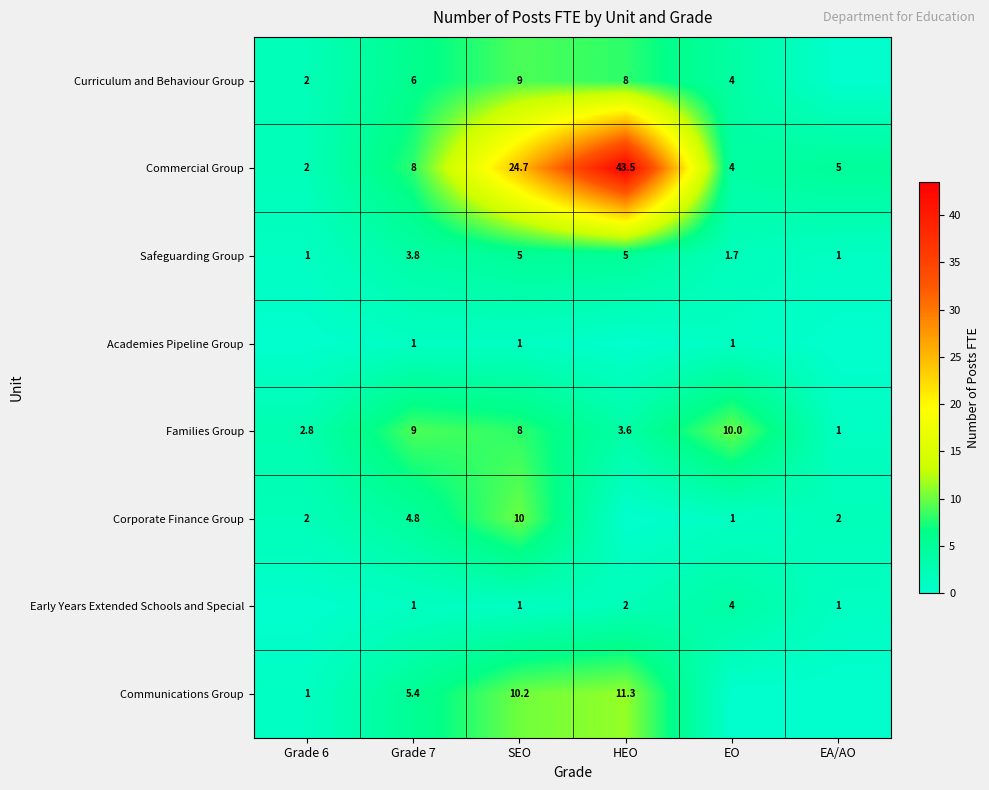

What is the spread (max minus min) of values at EA/AO?

5.0